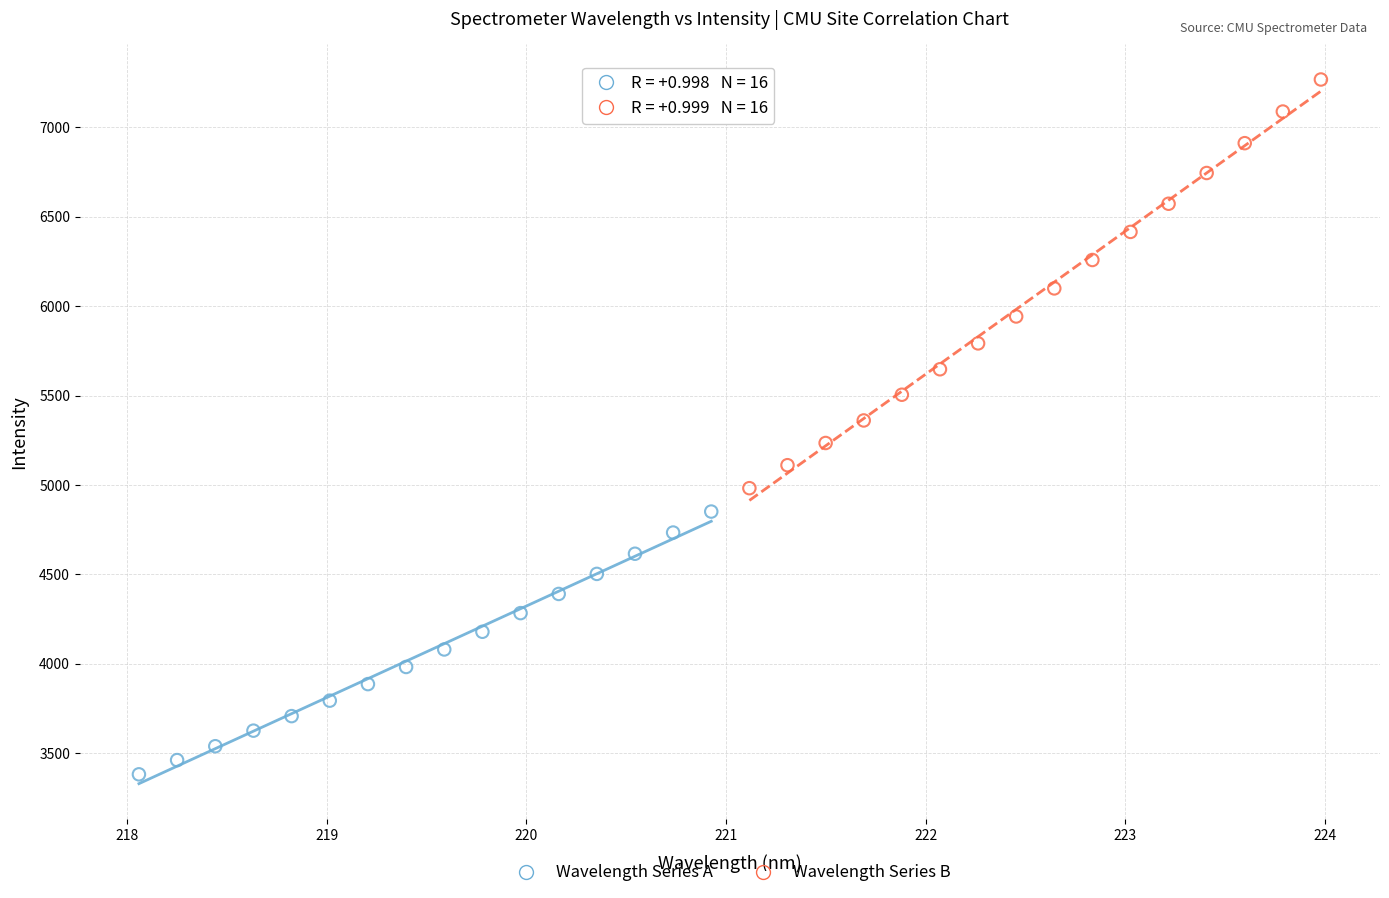

Which series reaches the maximum Y coordinate?

Wavelength Series B